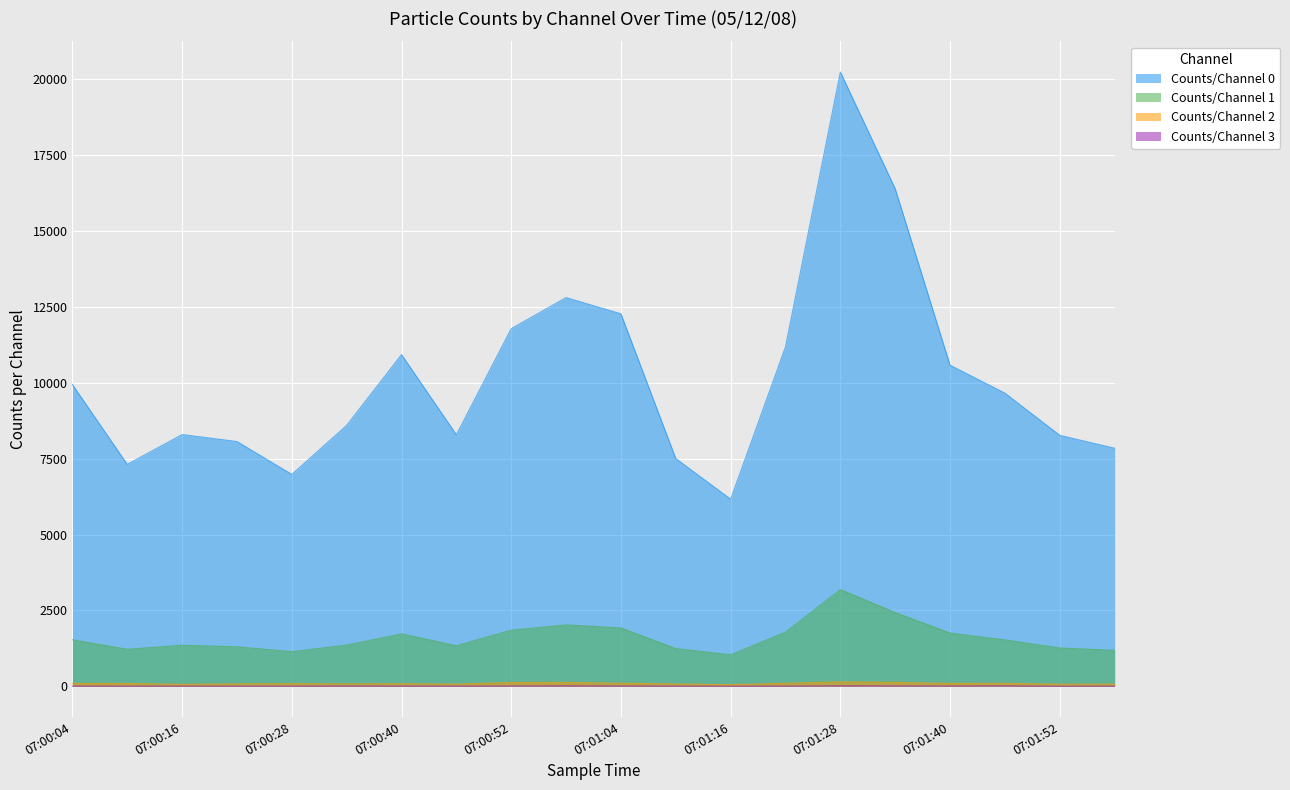

Which series has the widest spread of values?

Counts/Channel 0